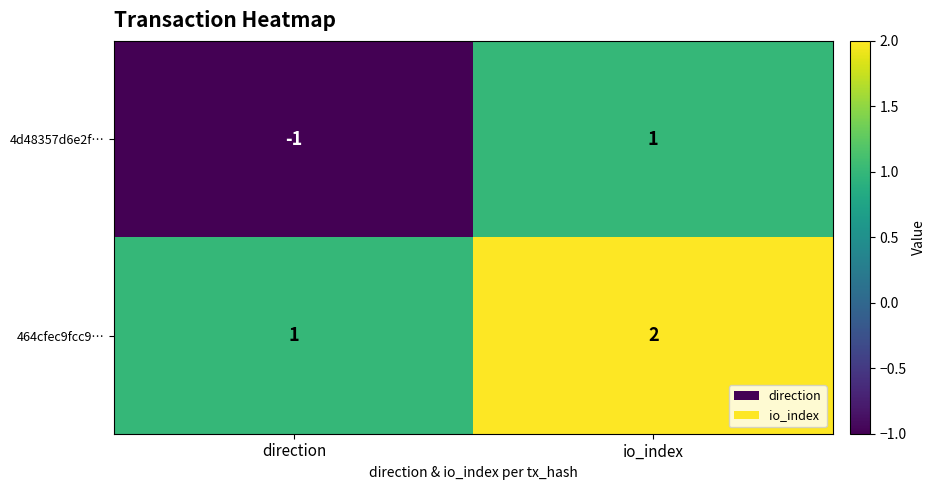

The value of 464cfec9fcc9… at direction is 1. True or false?

True